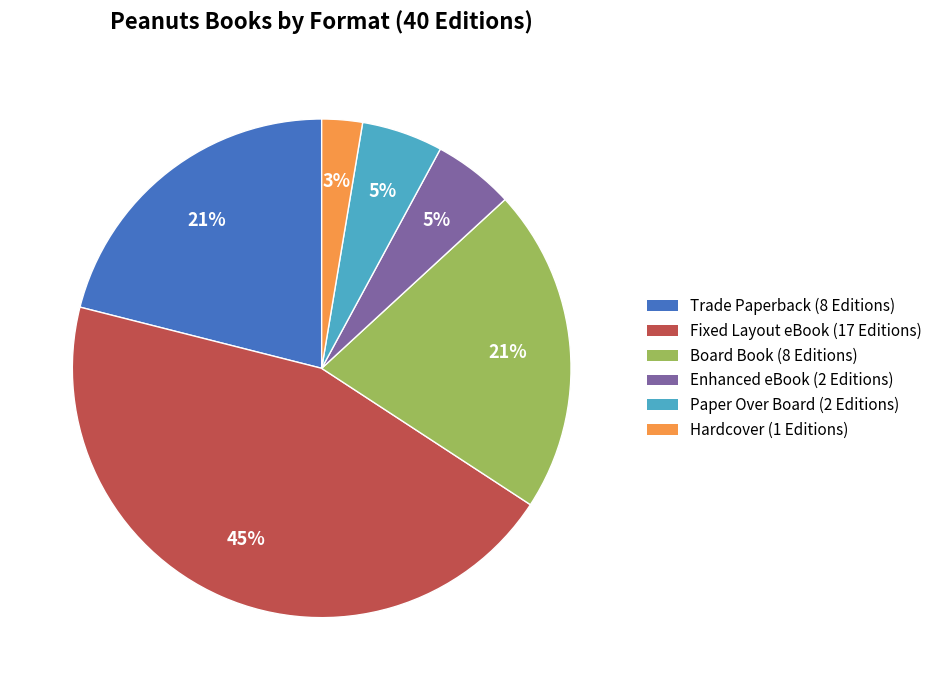

Is Trade Paperback the majority of the pie?

No